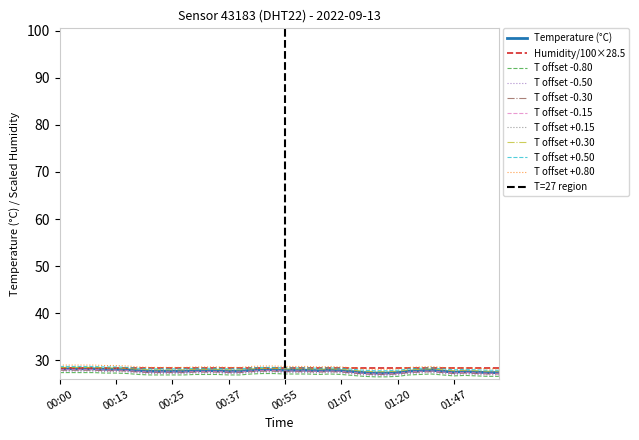

True or false: the data has more than 2 interior local peaks.

True